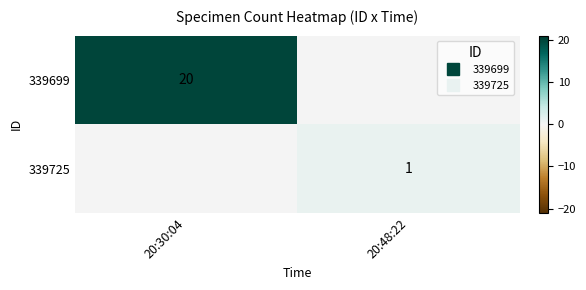

Rank the series by their maximum value, from highest to lowest.

339699, 339725